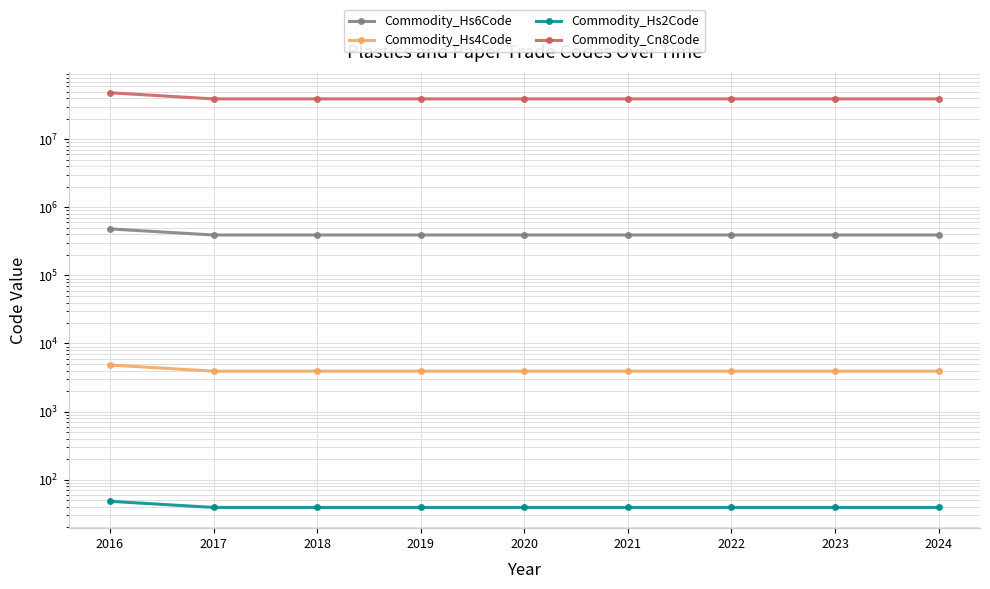

At which label is Commodity_Hs2Code closest to 43?

2017